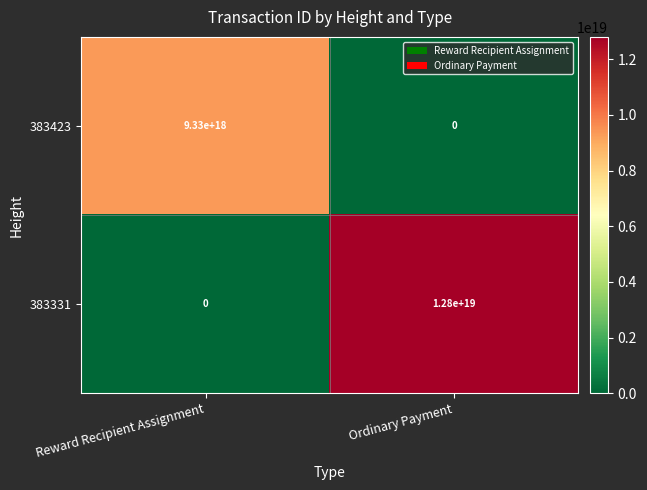

At which category is the sum across all series the highest?

Ordinary Payment